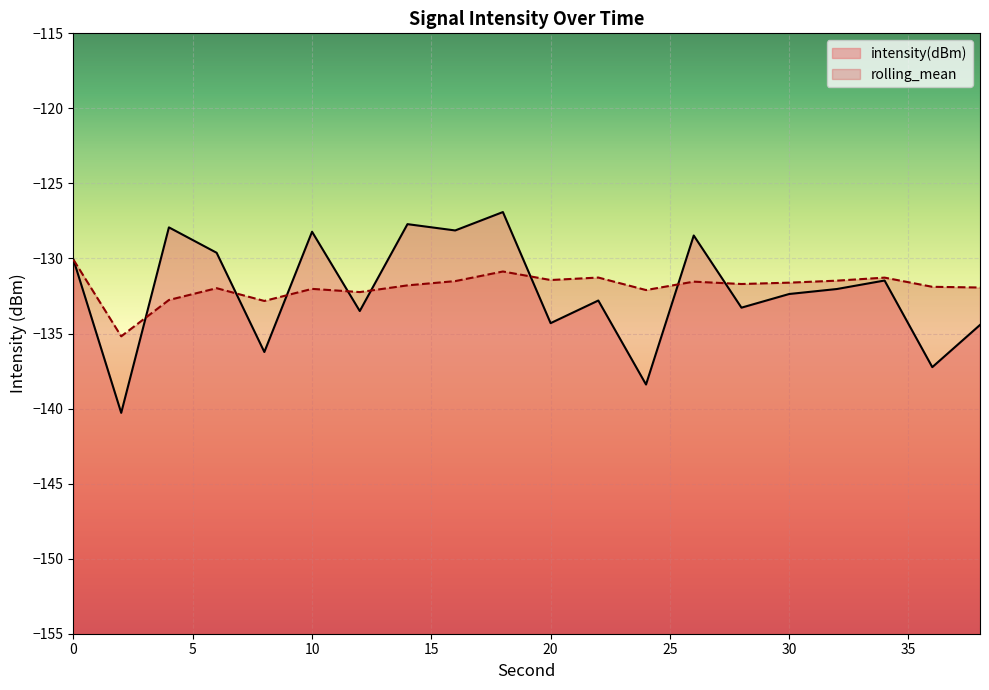

How many intersections are there between intensity(dBm) and rolling_mean?

8